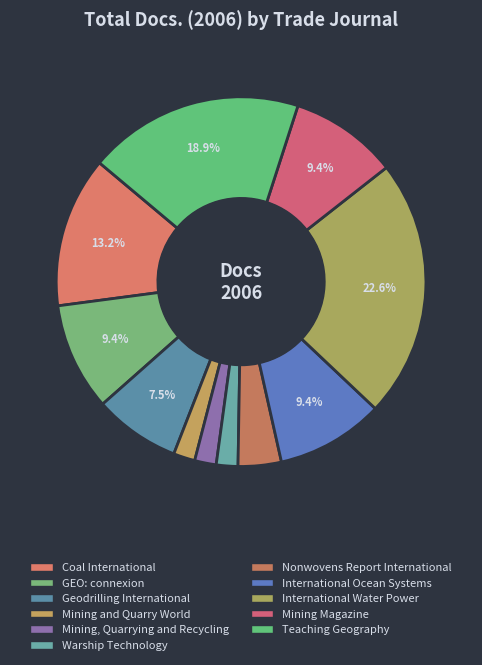

Which has a higher value, Mining, Quarrying and Recycling or Nonwovens Report International?

Nonwovens Report International